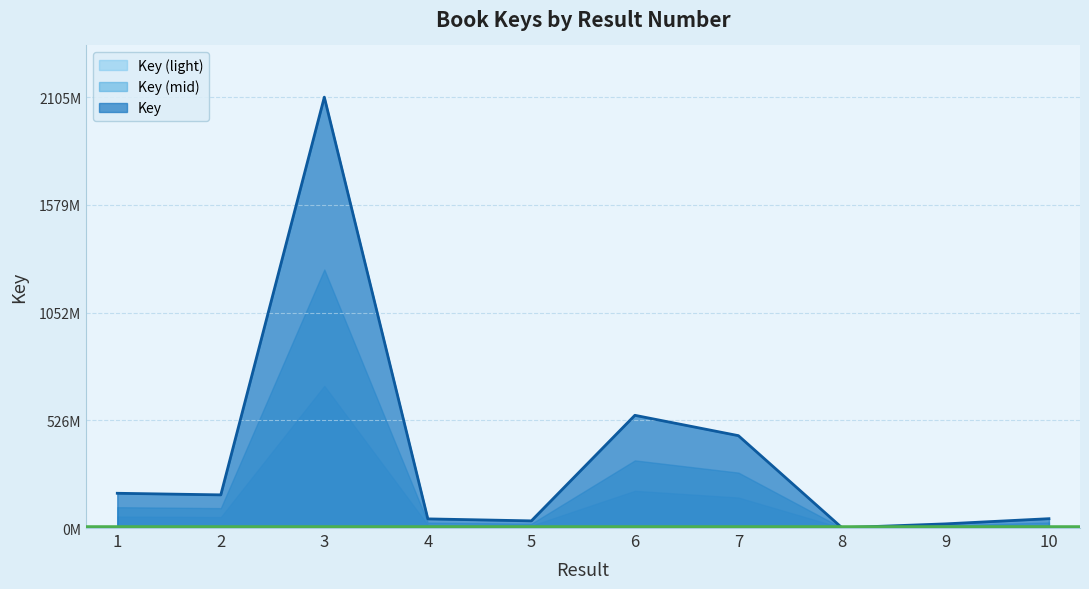

True or false: there are more than 0 points higher than both neighbors.

True